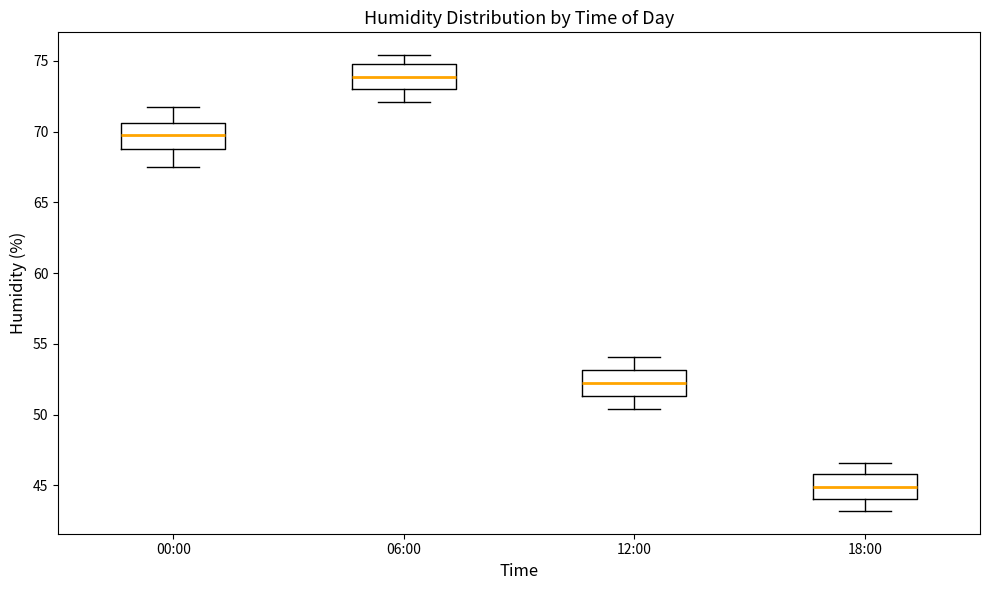

Reading left to right, read every box against the y-axis: the position of its median line, the range the box covers, and the ends of its whiskers. The values are not printed on the chart, so give them approximately, as read against the axis.

00:00: median 70.0, box 69.0 to 70.5, whiskers 67.5 to 71.5
06:00: median 74.0, box 73.0 to 75.0, whiskers 72.0 to 75.5
12:00: median 52.5, box 51.5 to 53.0, whiskers 50.5 to 54.0
18:00: median 45.0, box 44.0 to 46.0, whiskers 43.0 to 46.5